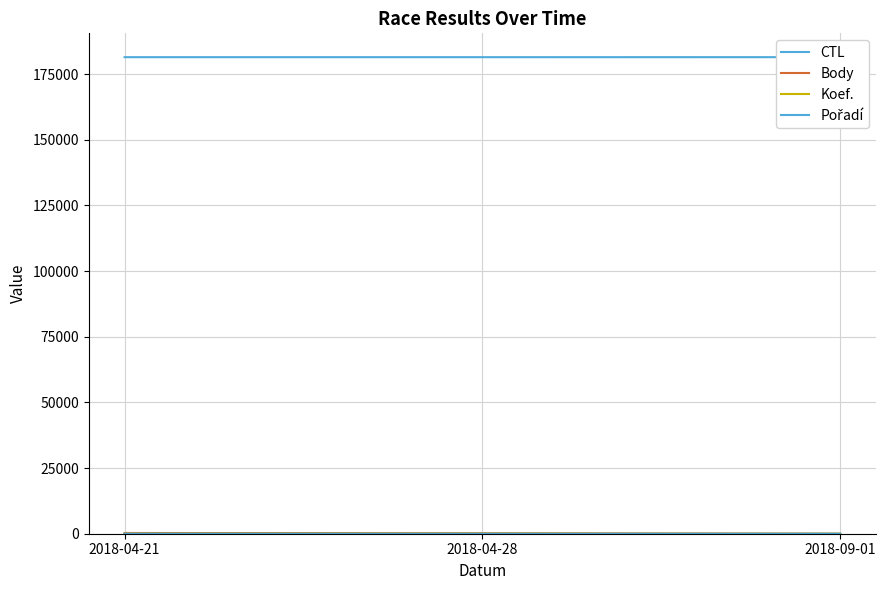

Reading right to left, what are all the values shown in this chart?

CTL: 181412	181404	181403
Body: 0	198	277
Koef.: 2	1	1
Pořadí: 3	4	4